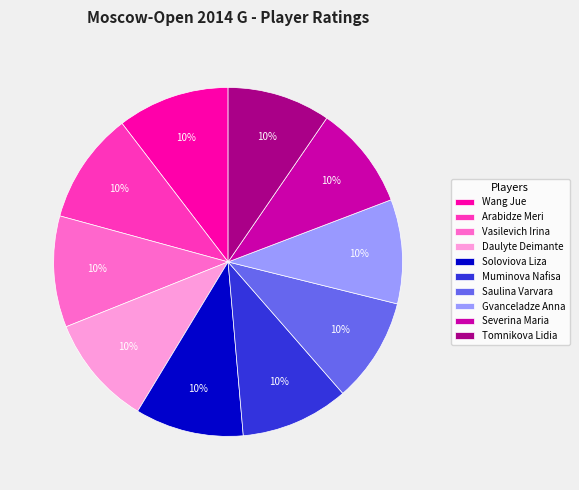

Combined, do Daulyte Deimante and Tomnikova Lidia account for over 50%?

No